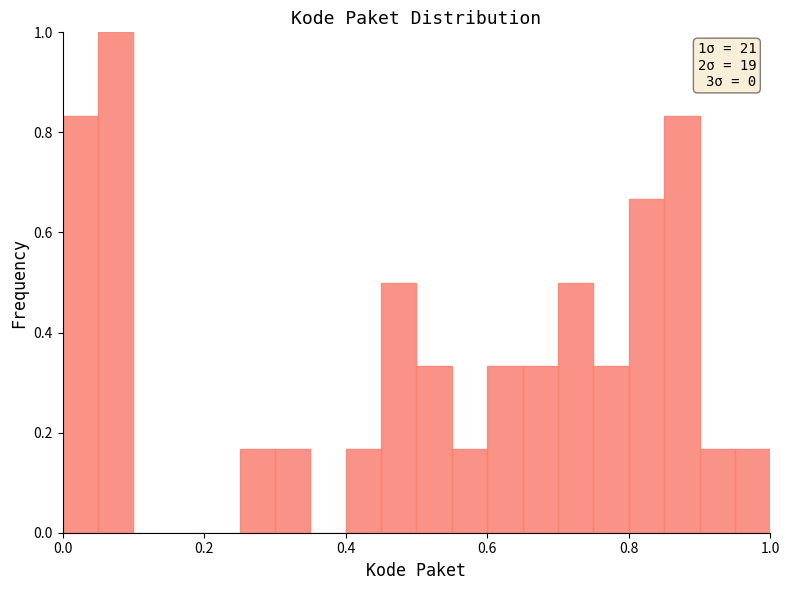

Around what value on the x-axis is the tallest bar? Give the approximate position of its centre, as read against the axis.

0.08